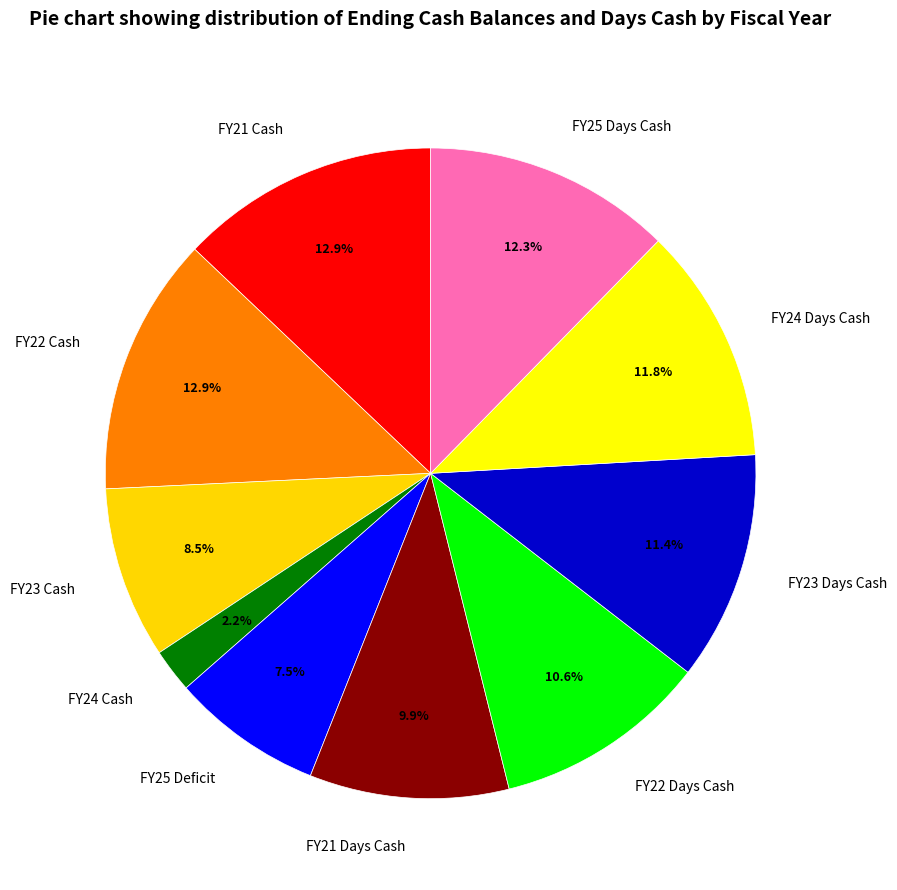

Which has a higher value, FY21 Days Cash or FY23 Cash?

FY21 Days Cash